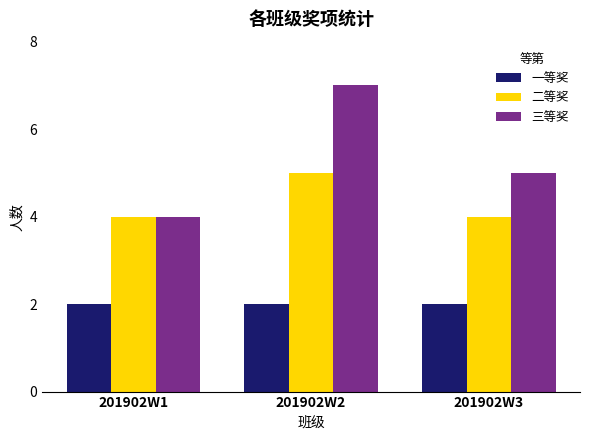

How many distinct data groups are displayed?

3